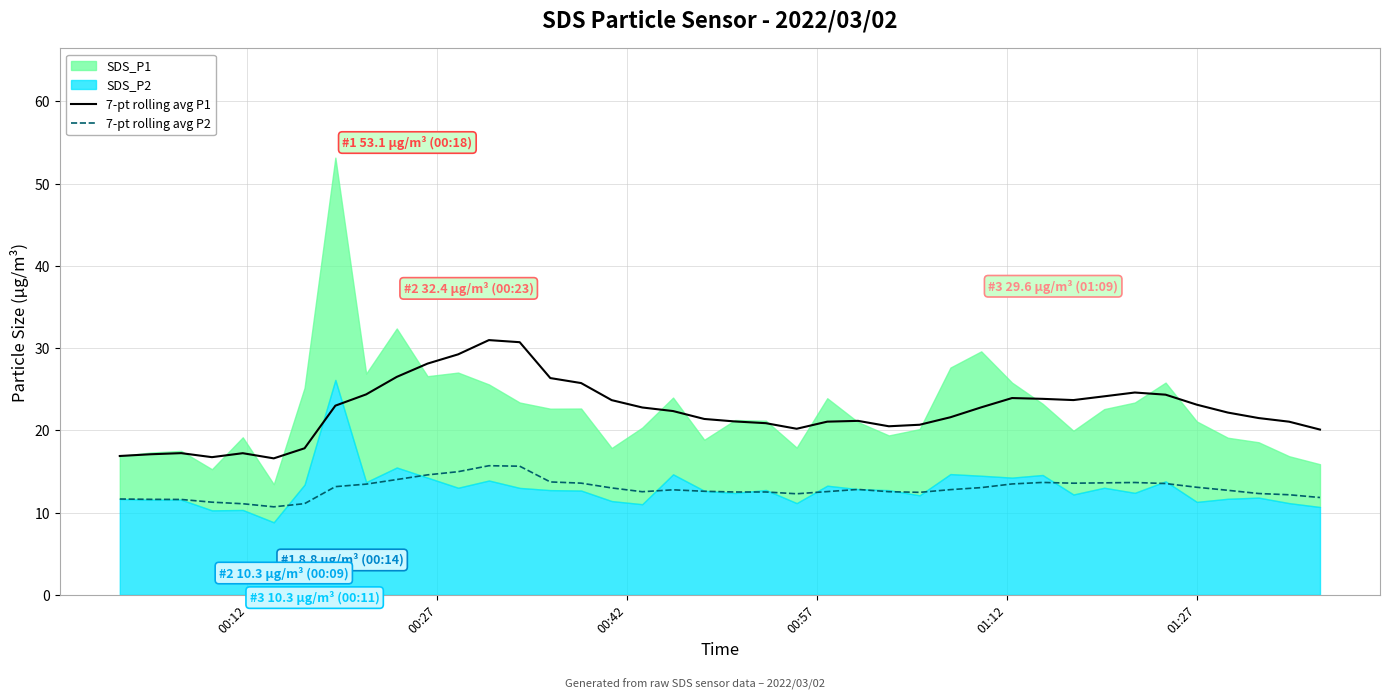

True or false: 7-pt rolling avg P1 and 7-pt rolling avg P2 cross at least once.

False